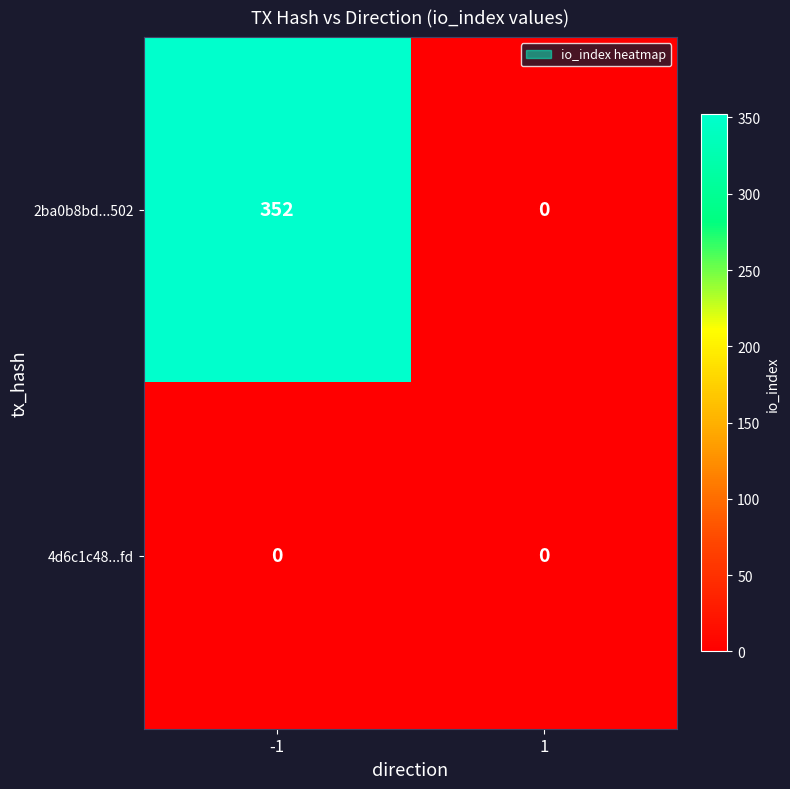

At how many categories does at least one series exceed 281?

1